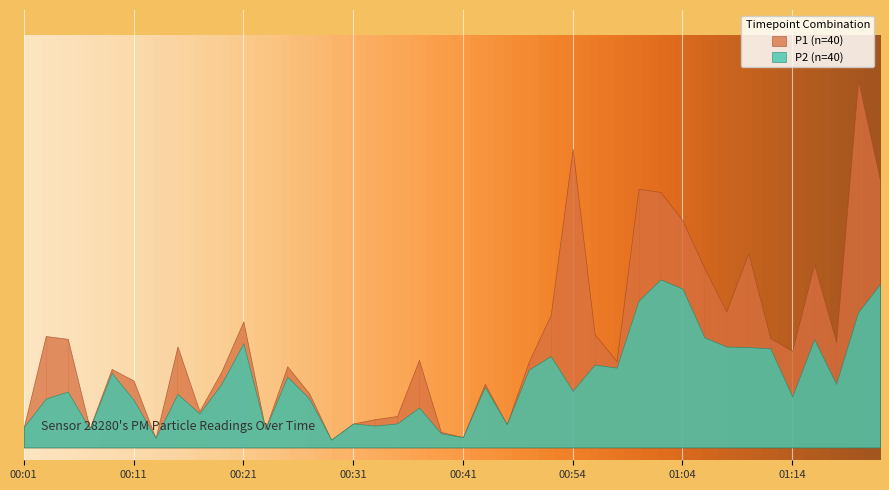

What is the value of the P1 point at the 29th from the left?

10.1